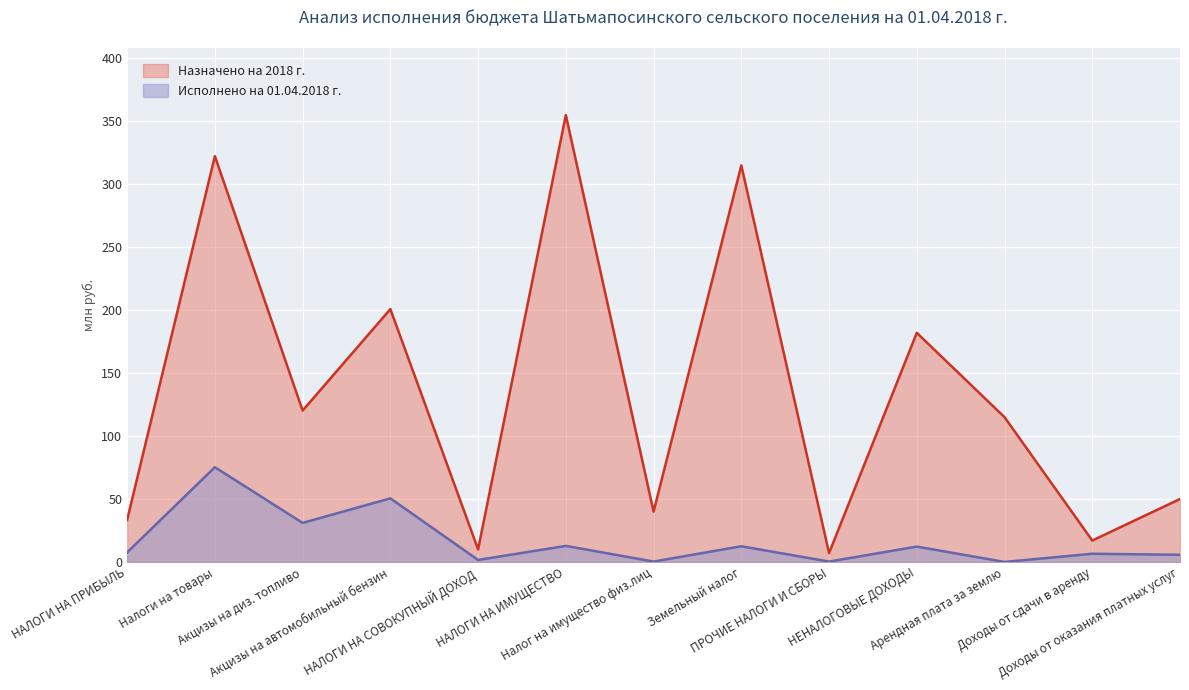

Count the number of categories in the chart.

13